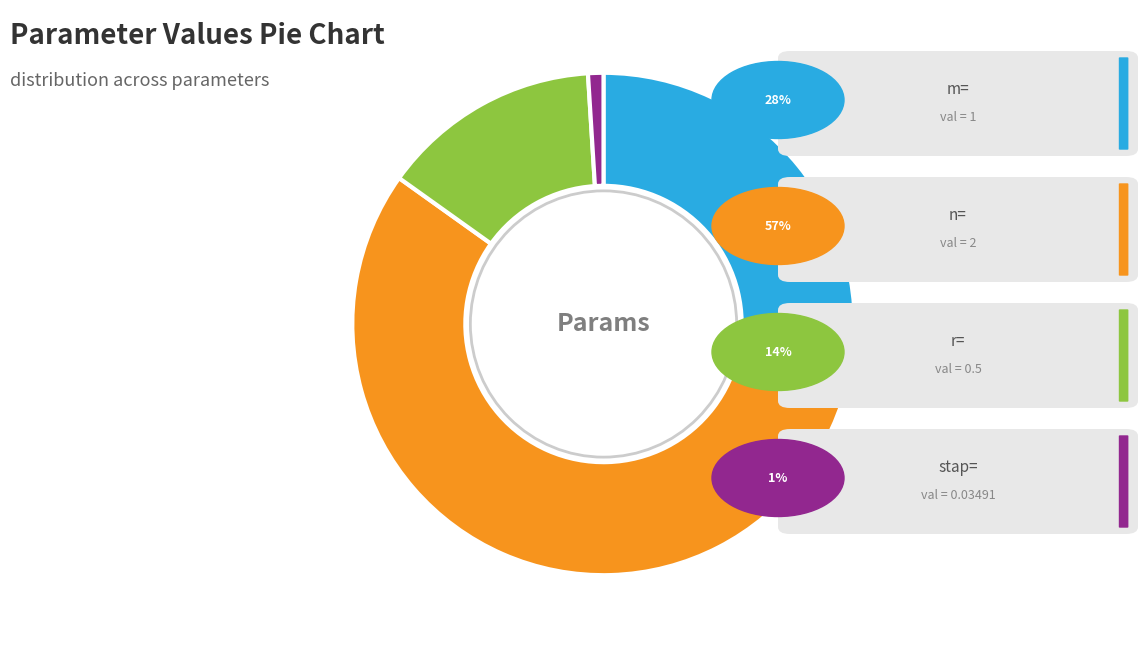

Is there a majority slice in this chart?

Yes